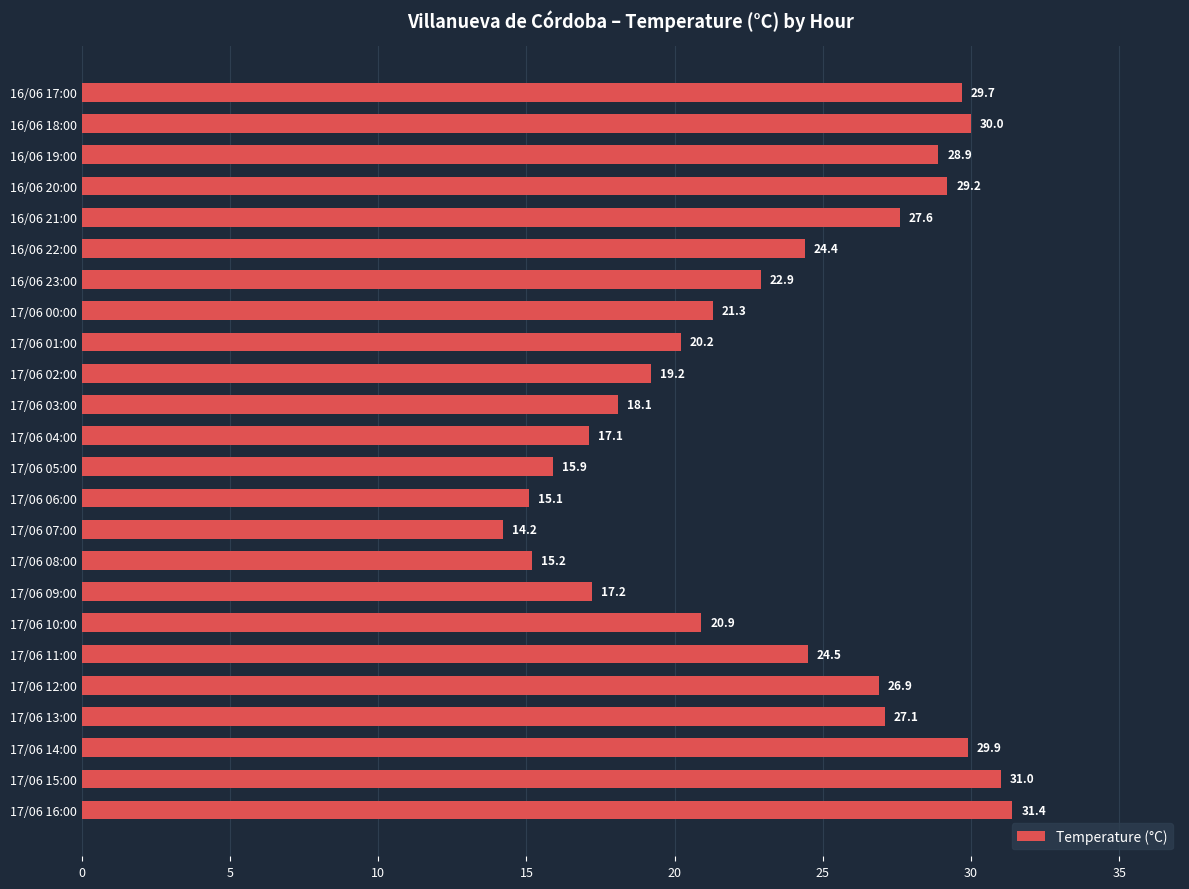

What is the minimum value shown in the chart?

14.2